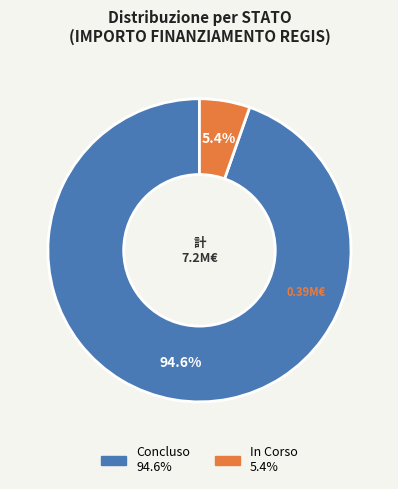

Is the sum of In Corso and Concluso greater than half?

Yes